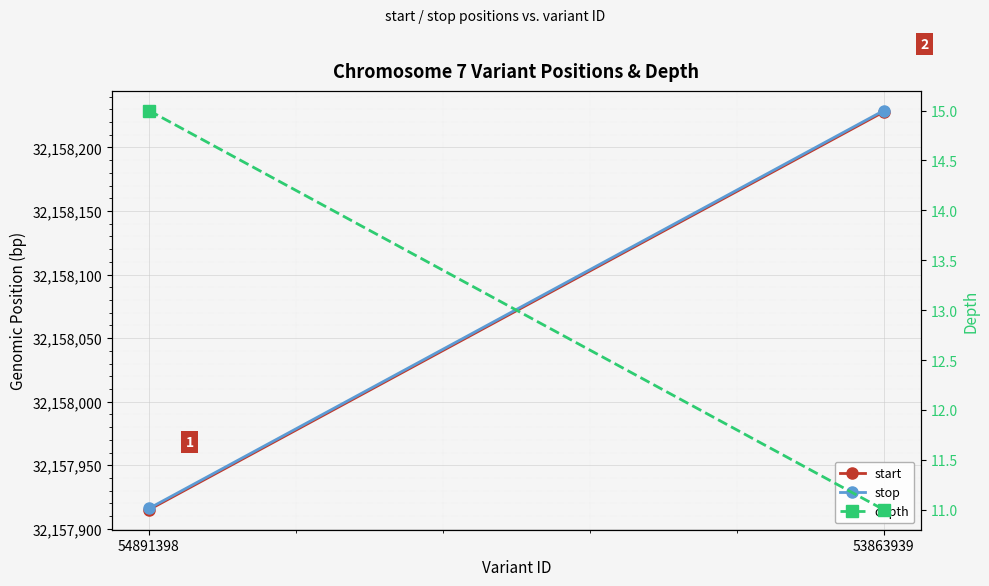

Is it true that depth equals 15 at 54891398?

True